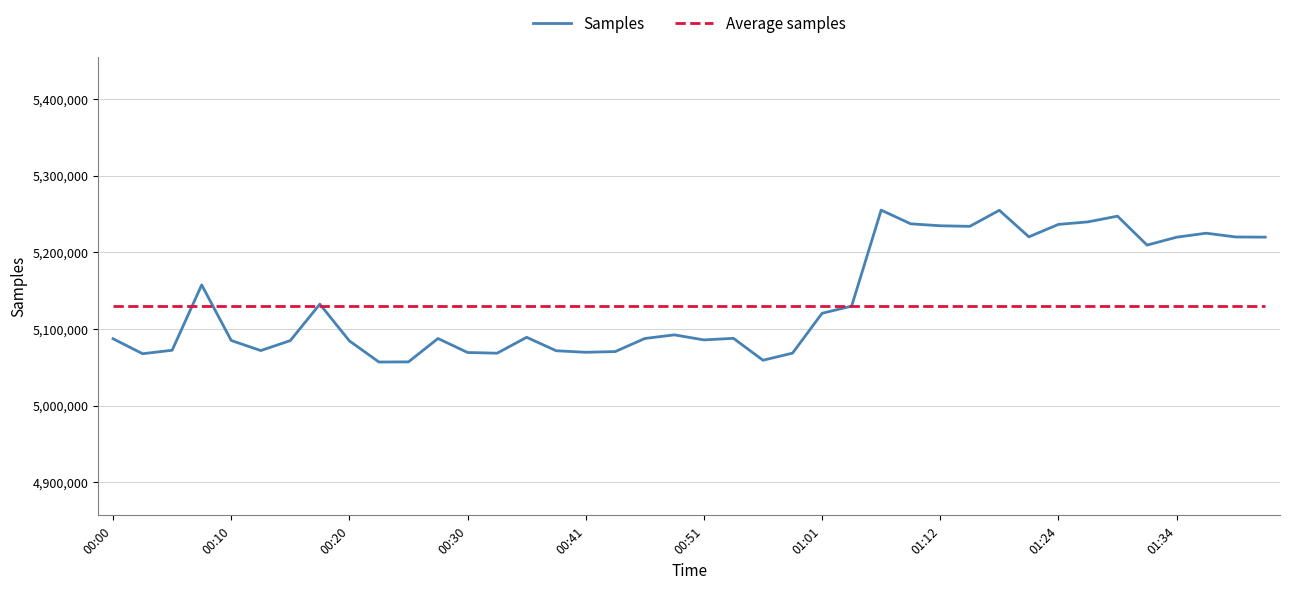

List the series in order of their peak value, highest first.

Samples, Average samples